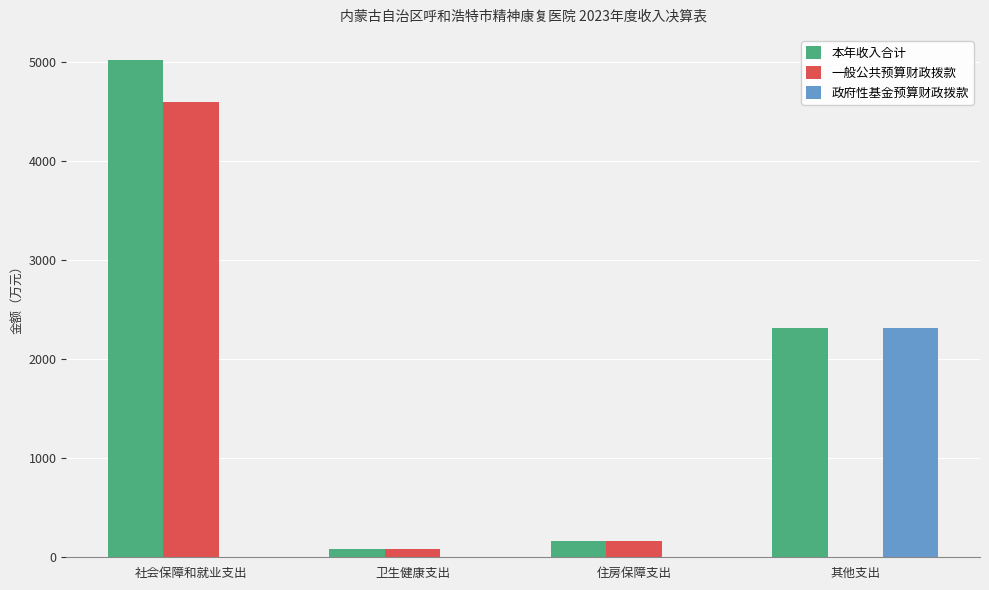

What value does the 本年收入合计 series have at 其他支出?

2311.7